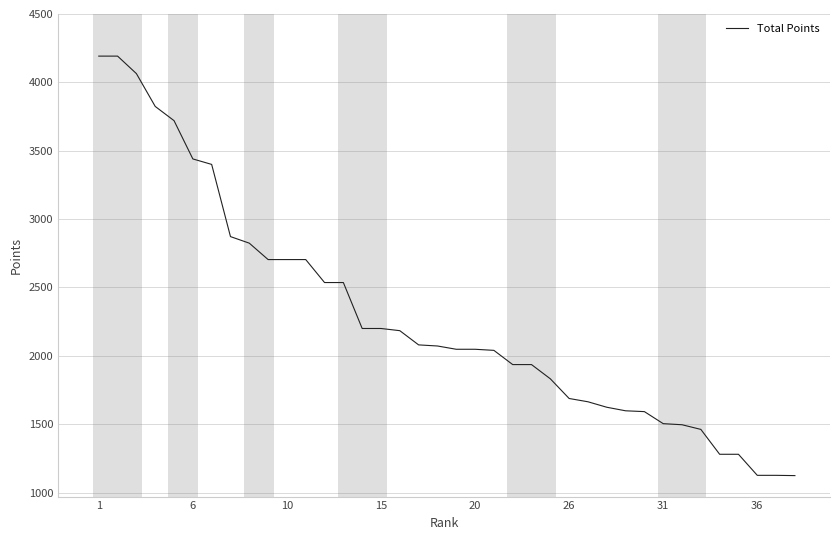

Is this an area chart (filled region under the line)?

No